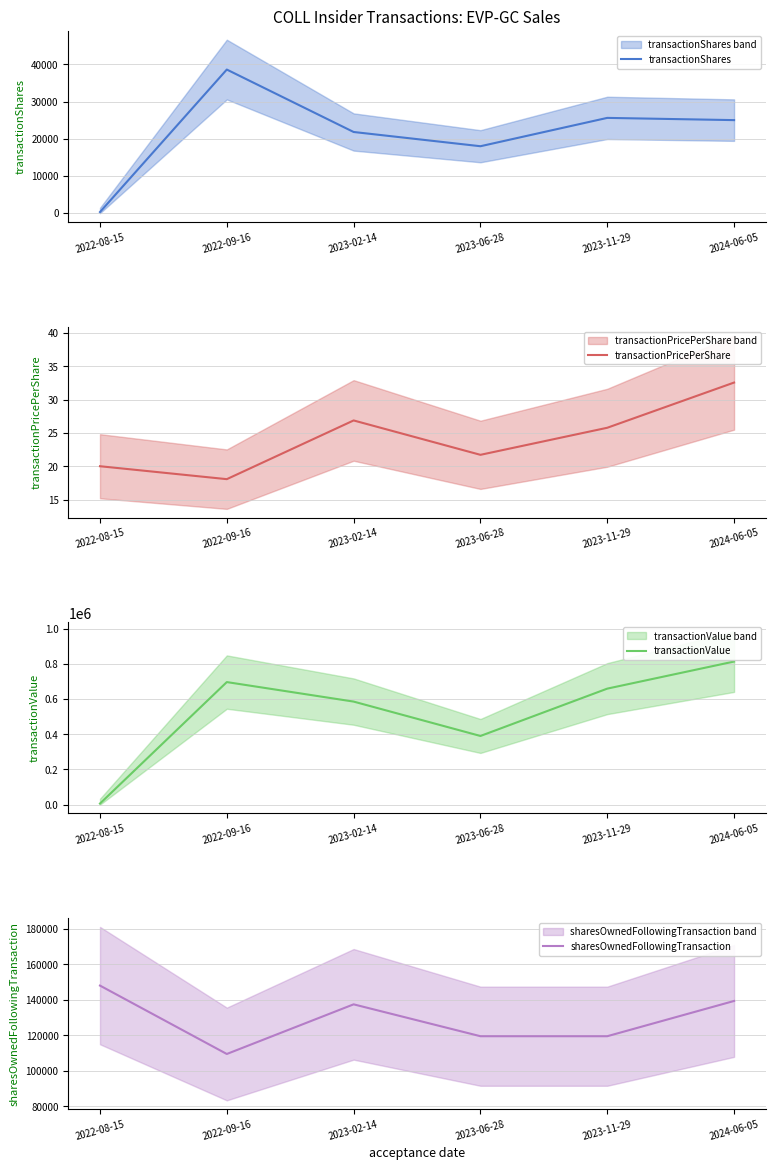

Which series has the largest range (max minus min)?

transactionValue